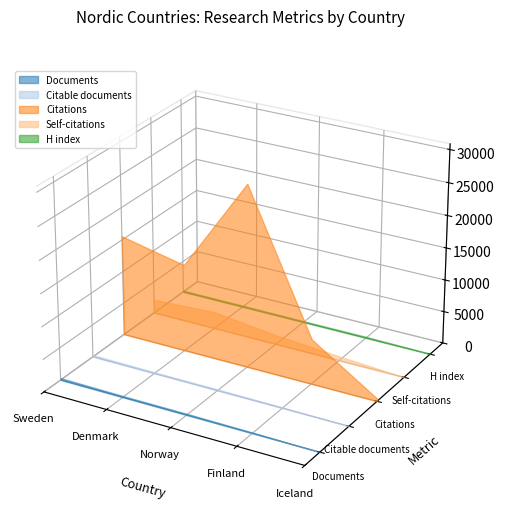

Reading right to left, list all the values displayed in this chart.

Documents: 9	130	195	197	292
Citable documents: 9	122	184	183	266
Citations: 411	6903	28051	13449	15559
Self-citations: 5	659	1436	2608	2118
H index: 60	178	163	193	201